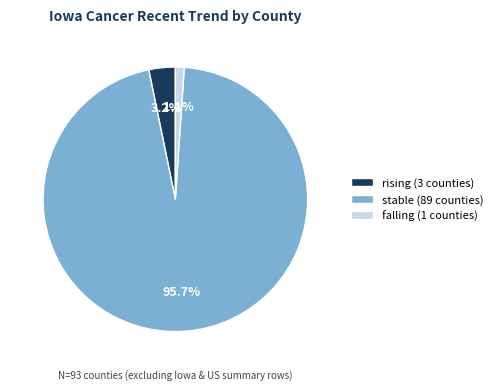

To the nearest percent, what is the difference between the largest and smallest slice percentages?

95%